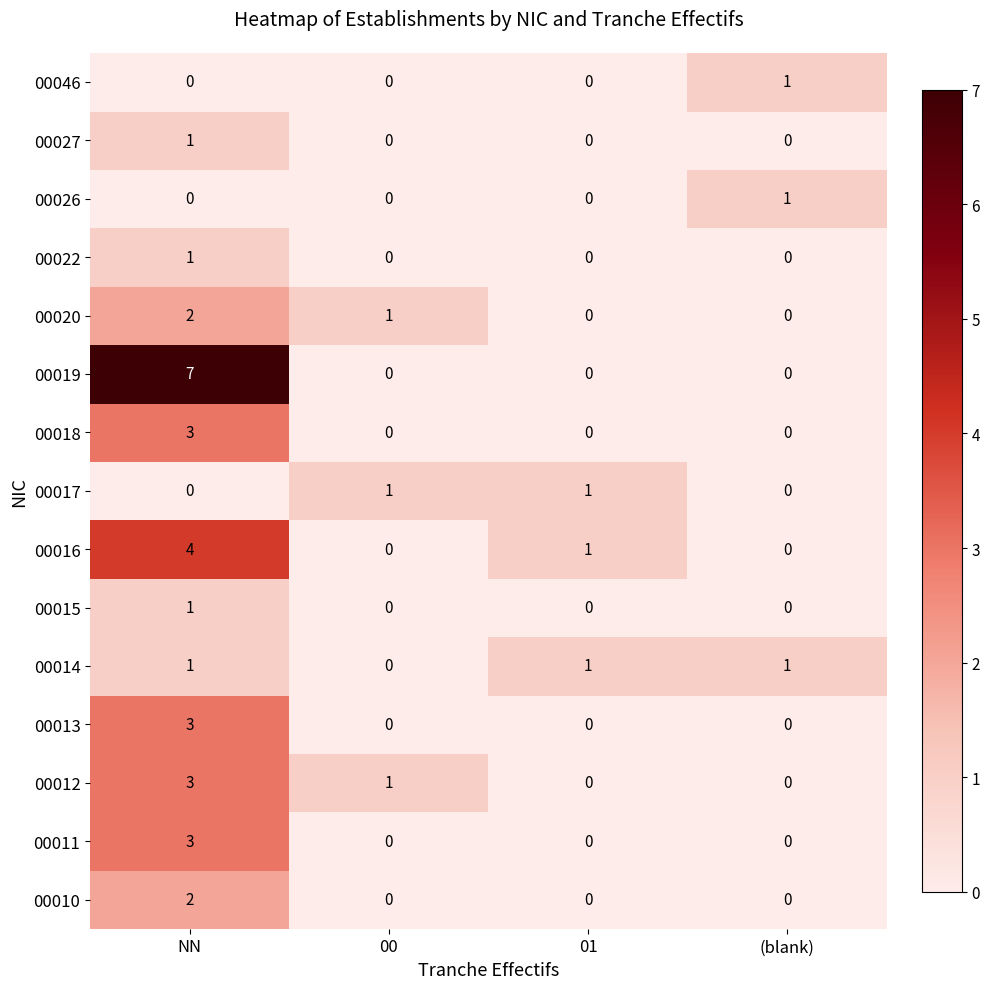

What is the spread (max minus min) of values at 00?

1